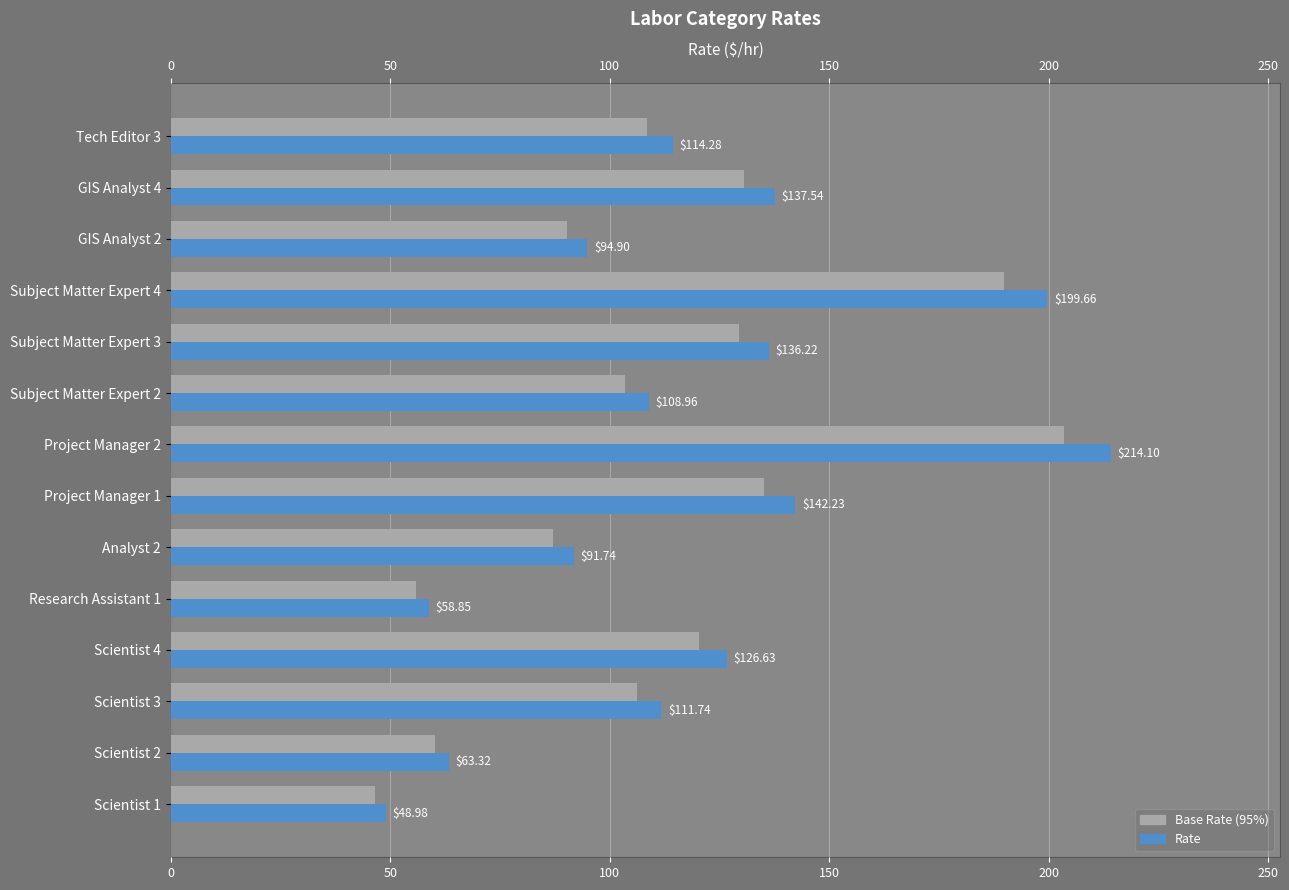

What is the total value across all series at GIS Analyst 4?

268.2